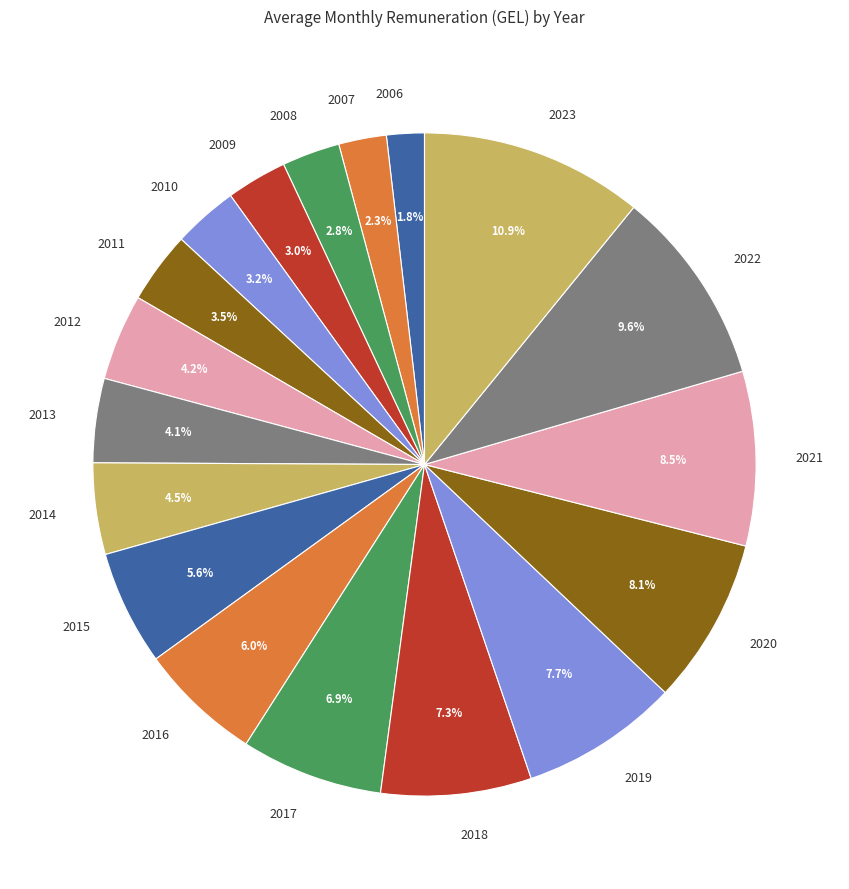

Do 2011 and 2021 together represent more than half of the pie?

No